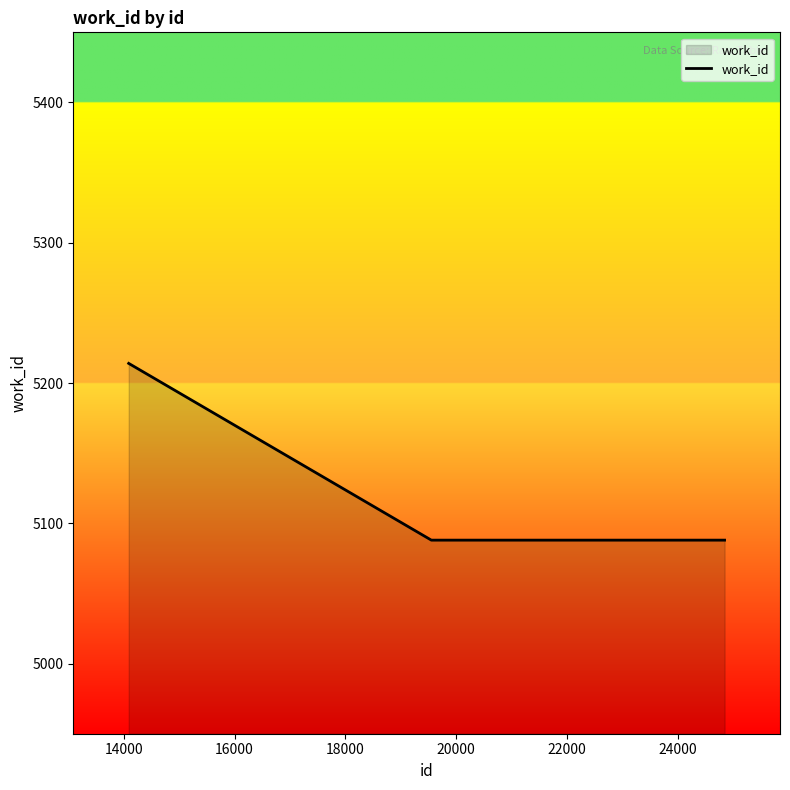

What is the smallest value displayed?

5088